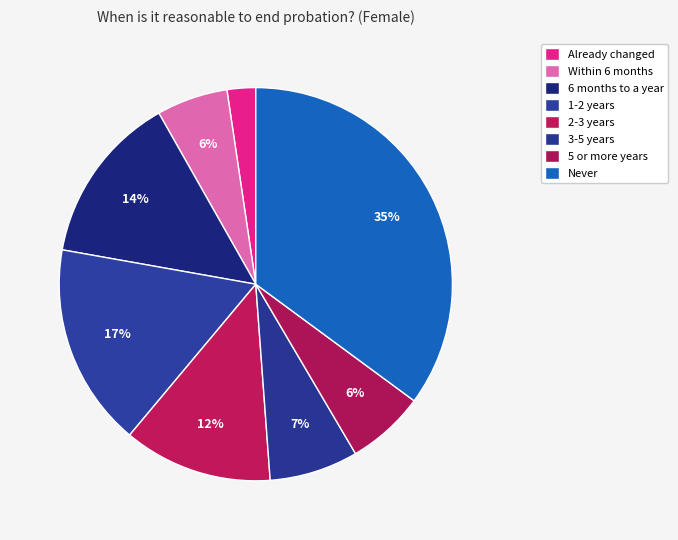

Count the number of slices in the pie.

8